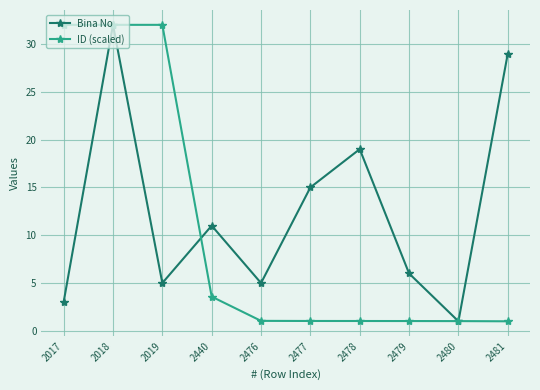

What are all the series names shown in the legend?

Bina No, ID (scaled)